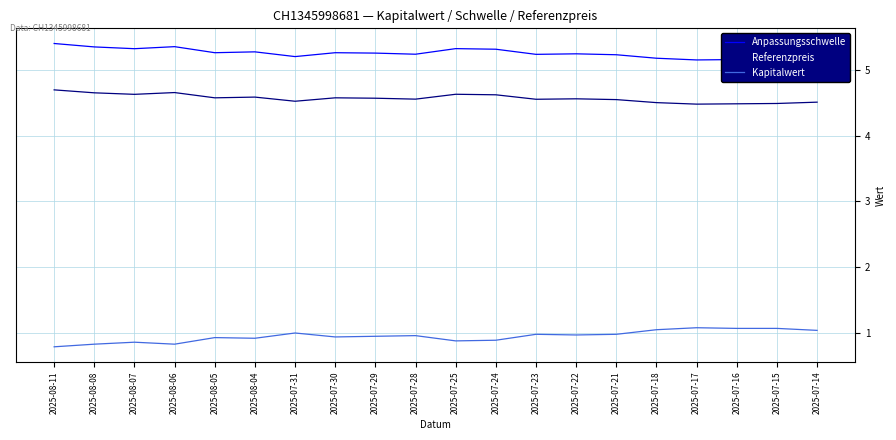

Count the Anpassungsschwelle values in the range 5 to 6.

20